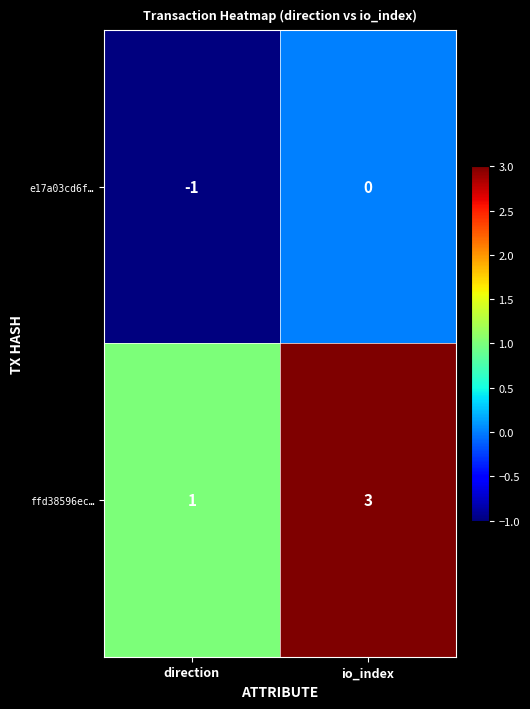

At how many categories does at least one series exceed 0?

2